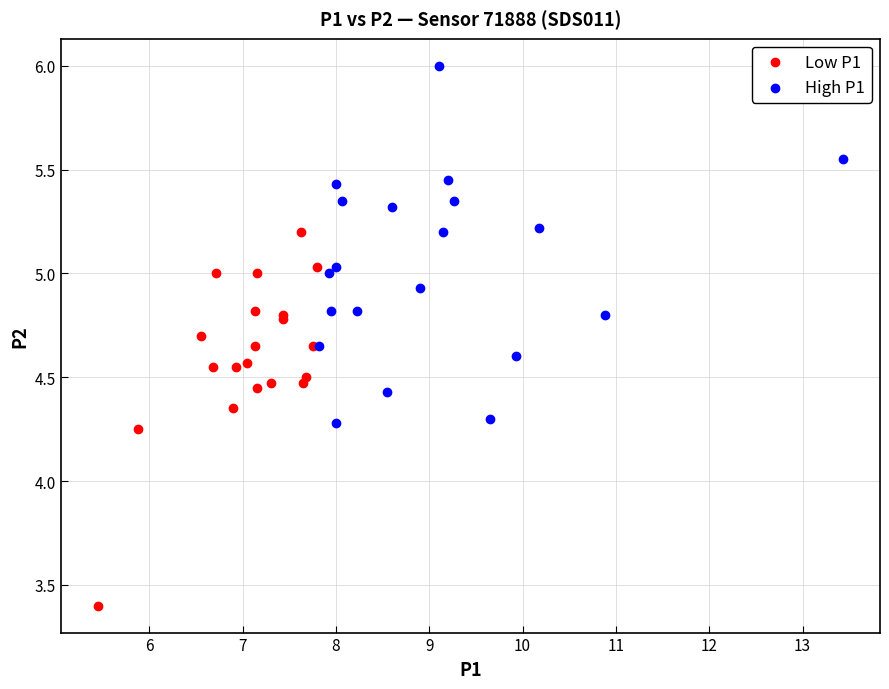

Which series reaches the minimum Y coordinate?

Low P1